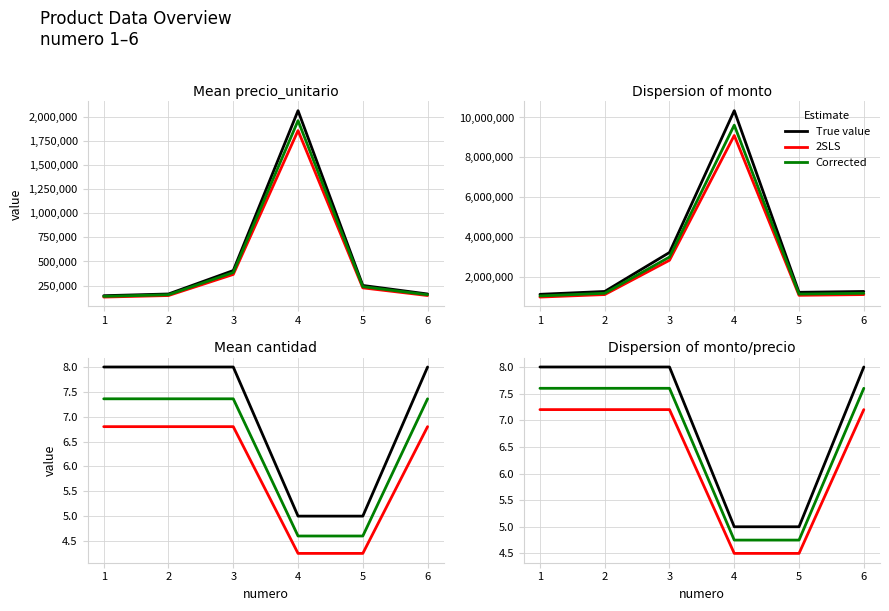

True or false: precio_unitario and monto intersect in this chart.

False